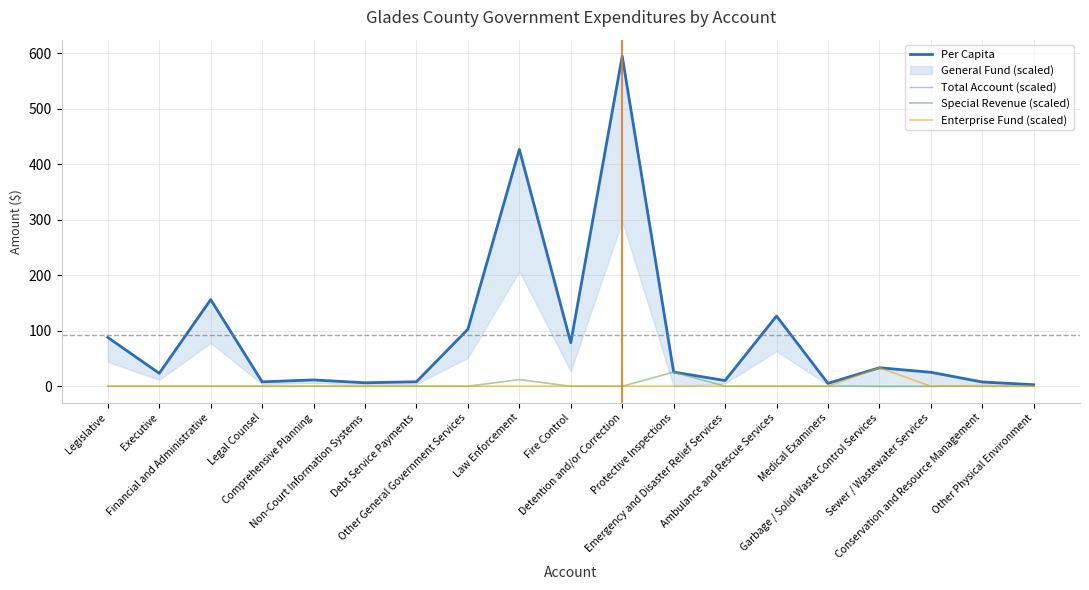

What is the highest value of the Enterprise Fund (scaled) series?

33.3